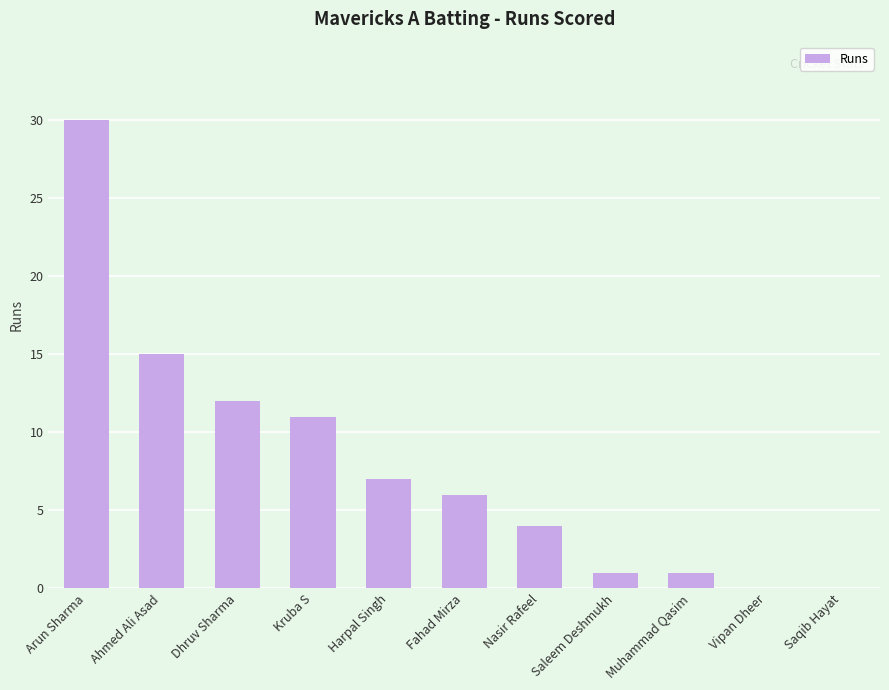

At which category does the chart reach its peak across all series?

Arun Sharma